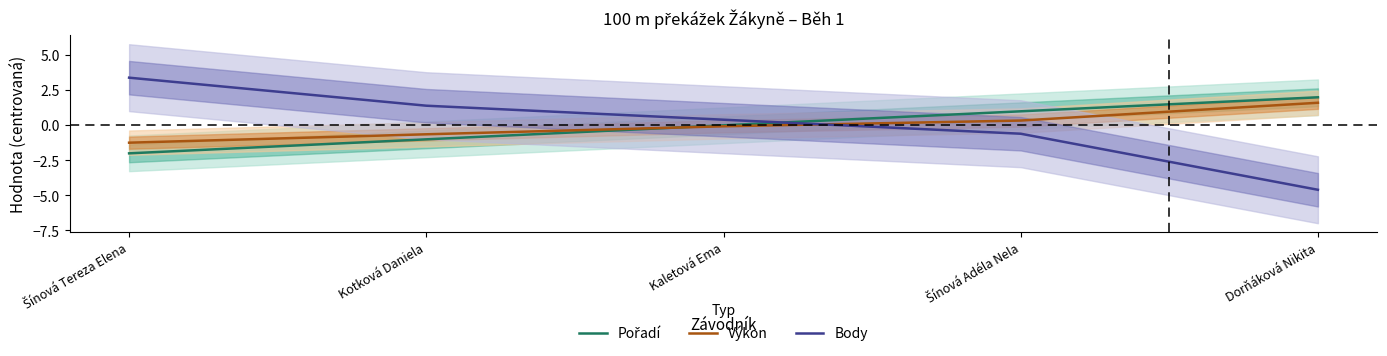

At which label does Pořadí reach its peak?

Dorňáková Nikita